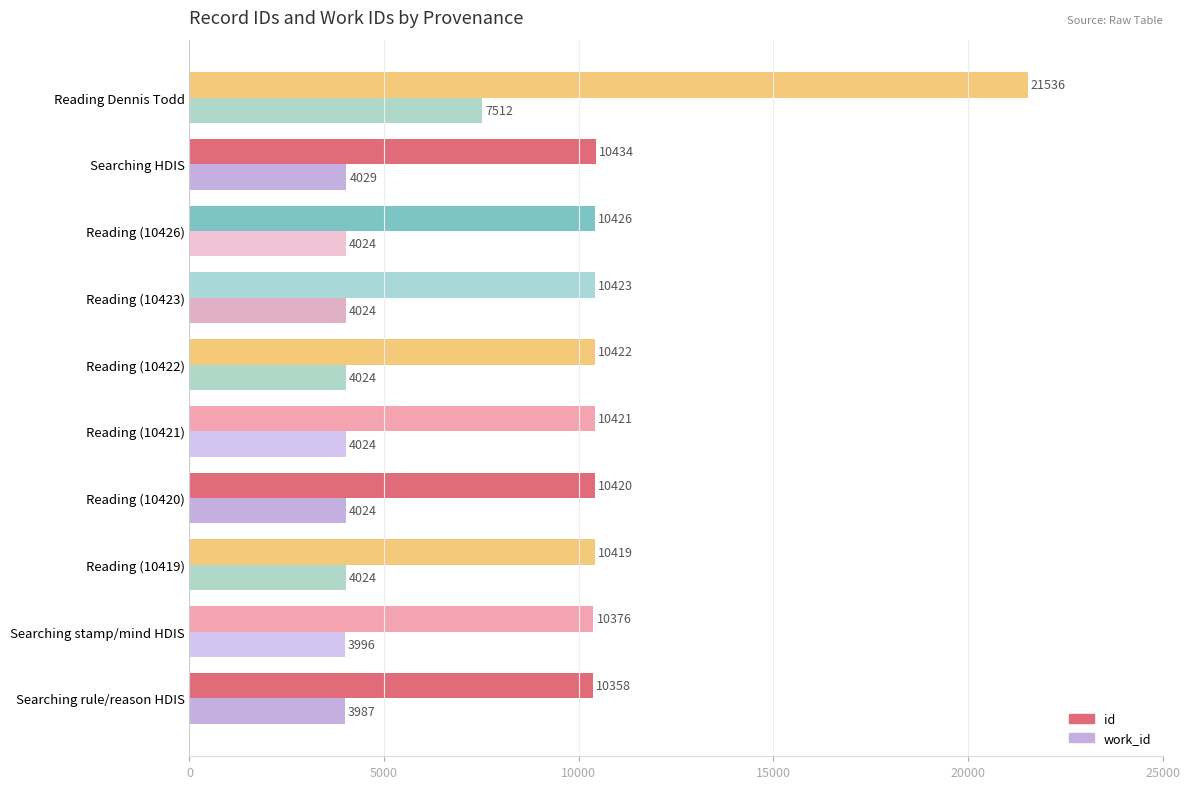

At how many categories does at least one series exceed 17037?

1